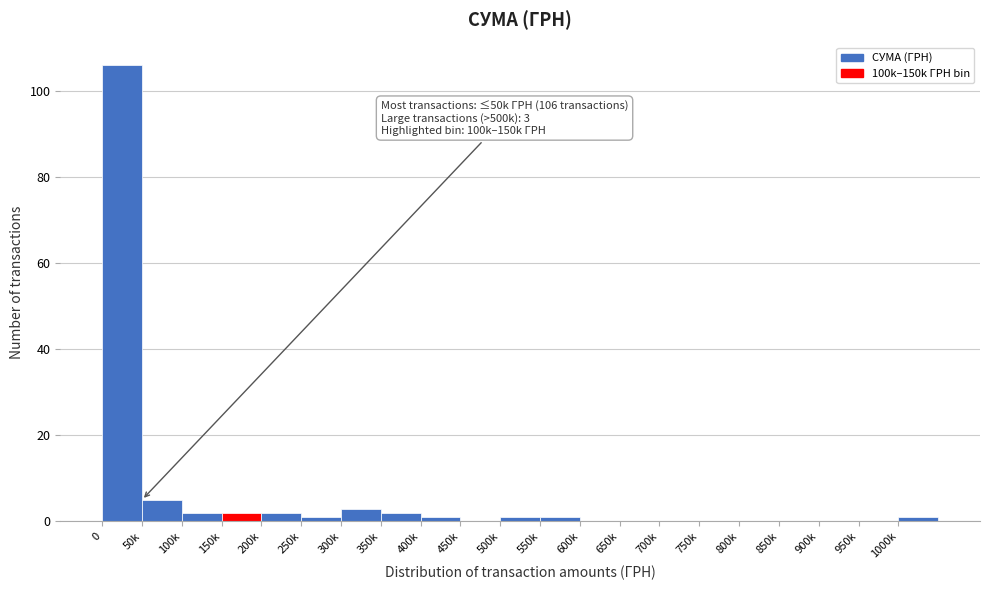

Reading right to left, extract all data points from this chart.

1000k=1	950k=0	900k=0	850k=0	800k=0	750k=0	700k=0	650k=0	600k=0	550k=1	500k=1	450k=0	400k=1	350k=2	300k=3	250k=1	200k=2	150k=2	100k=2	50k=5	0=106